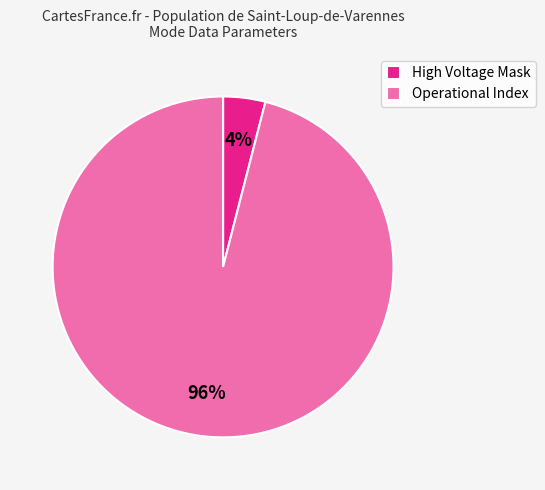

What is the majority slice?

Operational Index